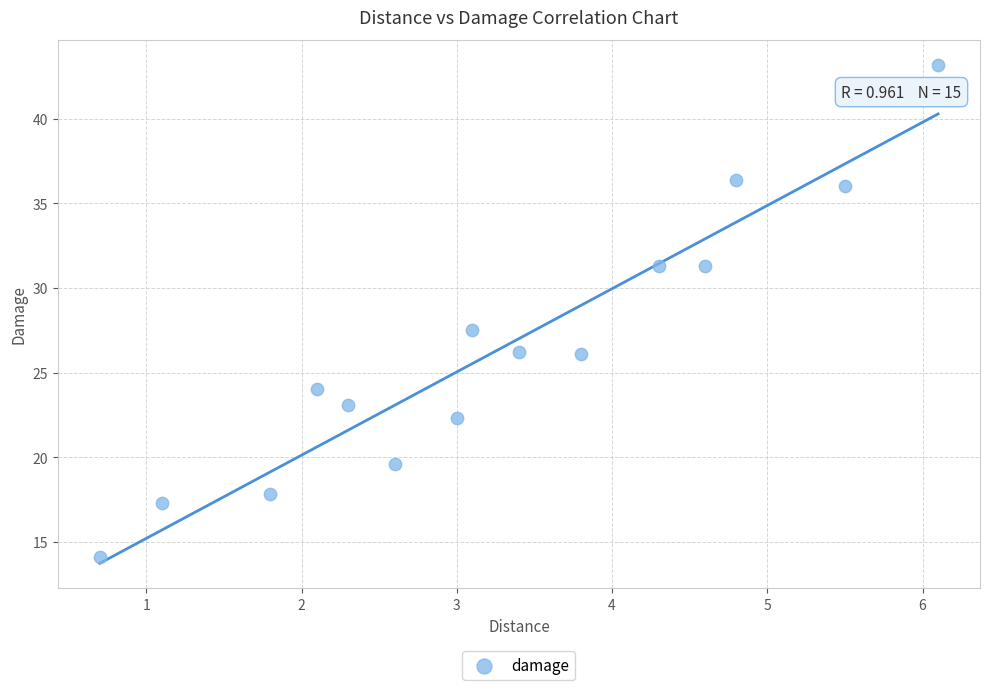

What is the range of X values (max minus min)?

5.4